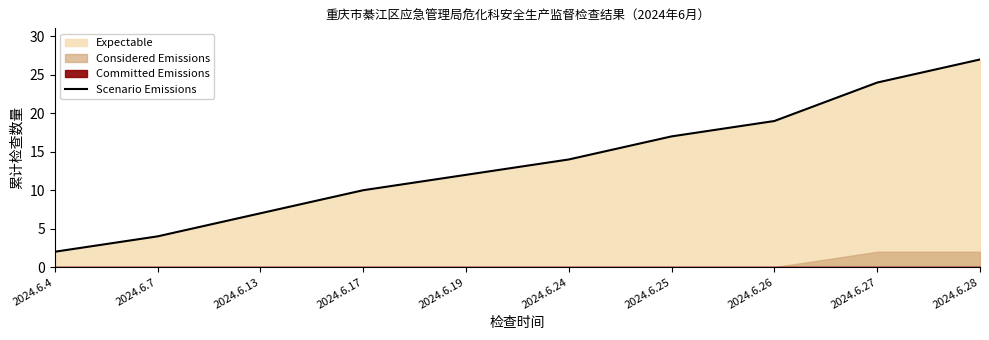

Approximately how many times larger is the value at 2024.6.26 compared to 2024.6.24?

1.4